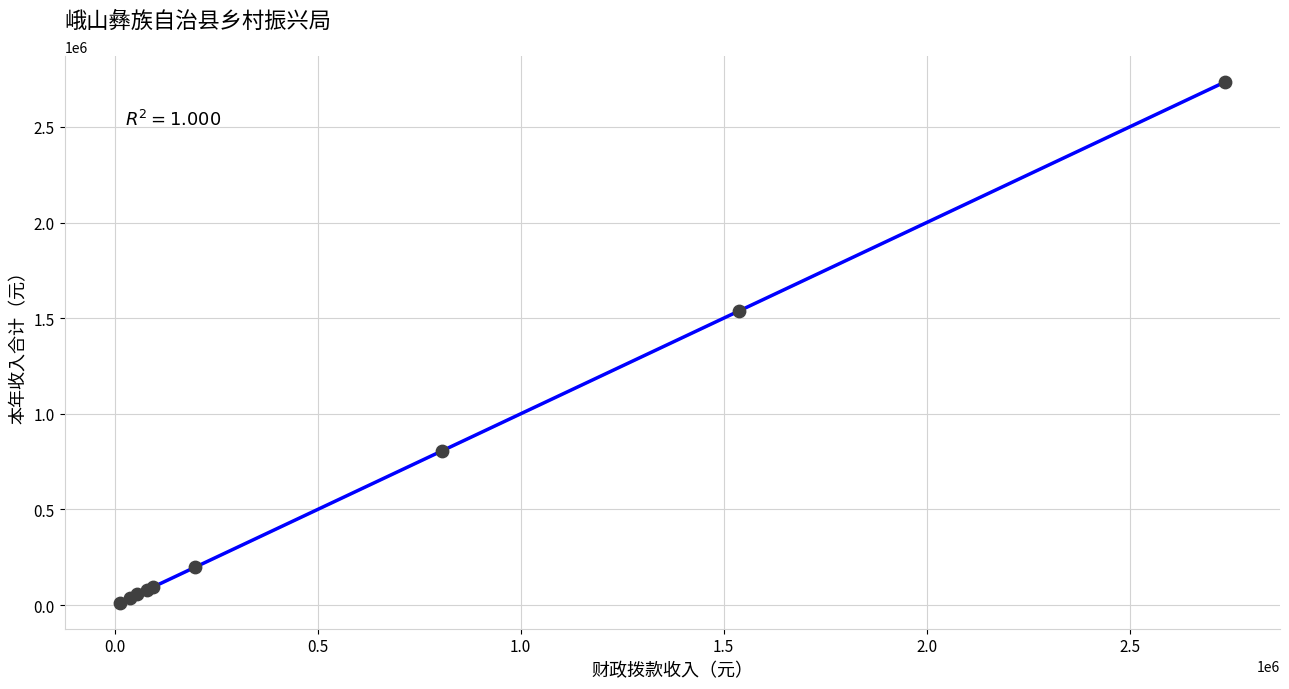

What Y value in the scatter plot is closest to 1373380?

1538276.8